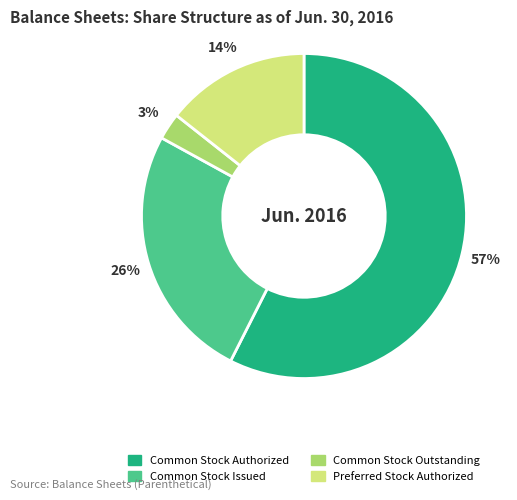

Do Common Stock Issued and Common Stock Outstanding together represent more than half of the pie?

No